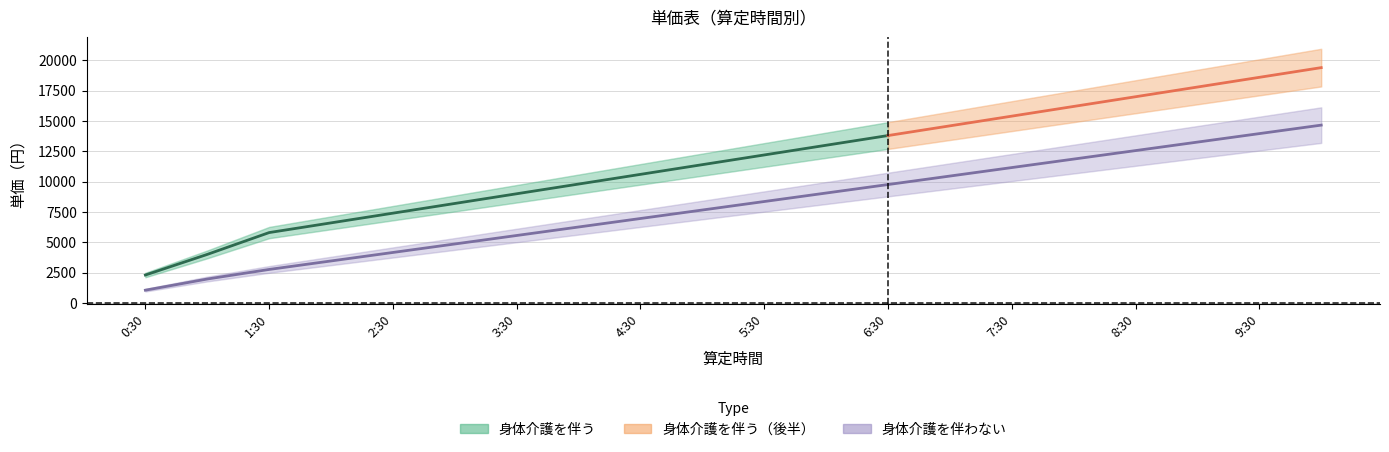

Rank the categories by value from highest to lowest.

10:00, 9:30, 9:00, 8:30, 8:00, 7:30, 7:00, 6:30, 6:00, 5:30, 5:00, 4:30, 4:00, 3:30, 3:00, 2:30, 2:00, 1:30, 1:00, 0:30